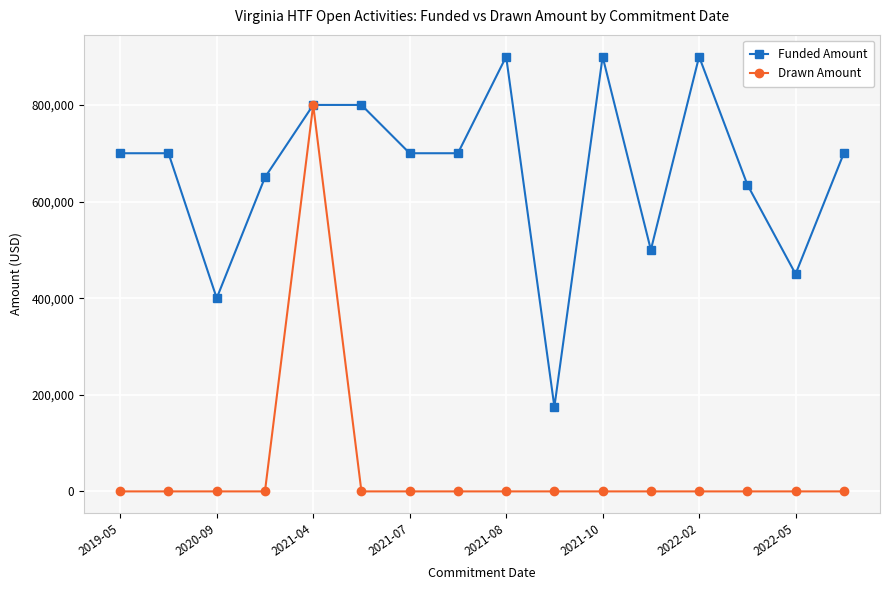

What is the minimum value for Funded Amount?

175000